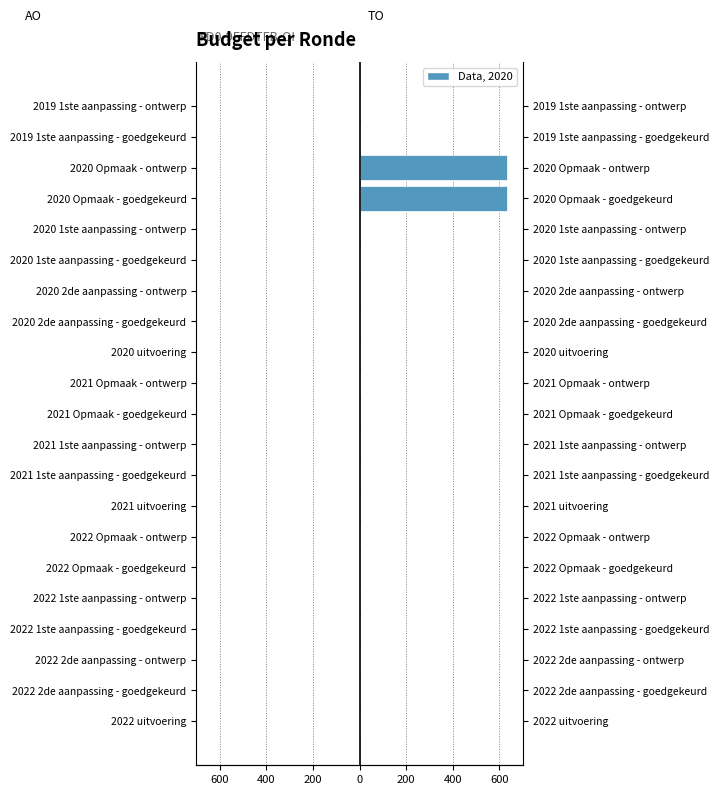

What is the lowest value of the AO series?

0.8